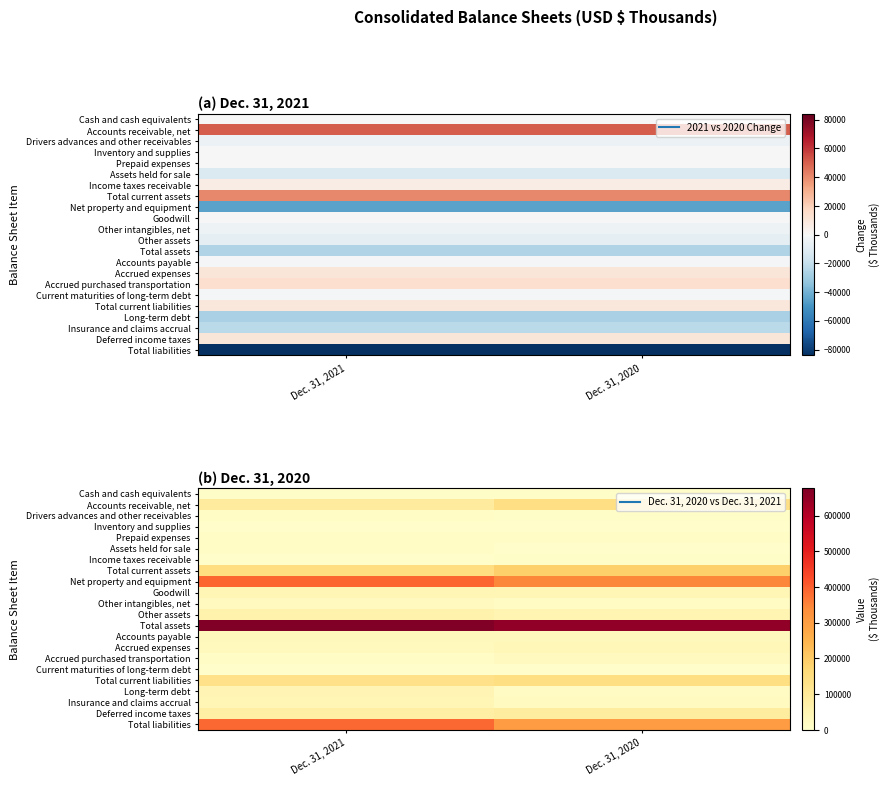

Is the value of Income taxes receivable at Dec. 31, 2021 greater than the value of Current maturities of long-term debt at Dec. 31, 2020?

No